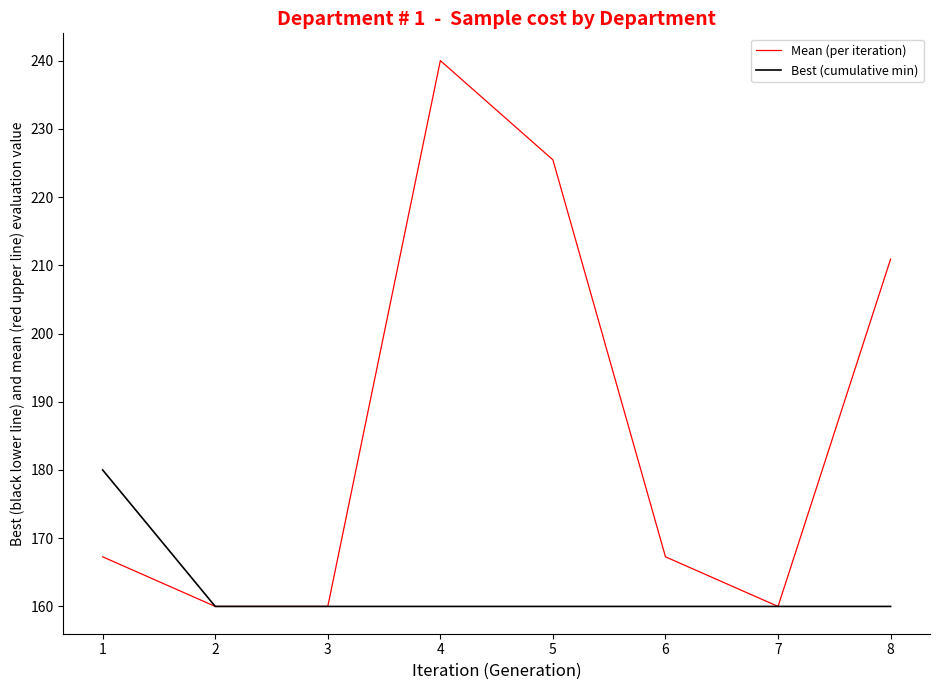

The value of Best (cumulative min) at 7 is 64.5. True or false?

False